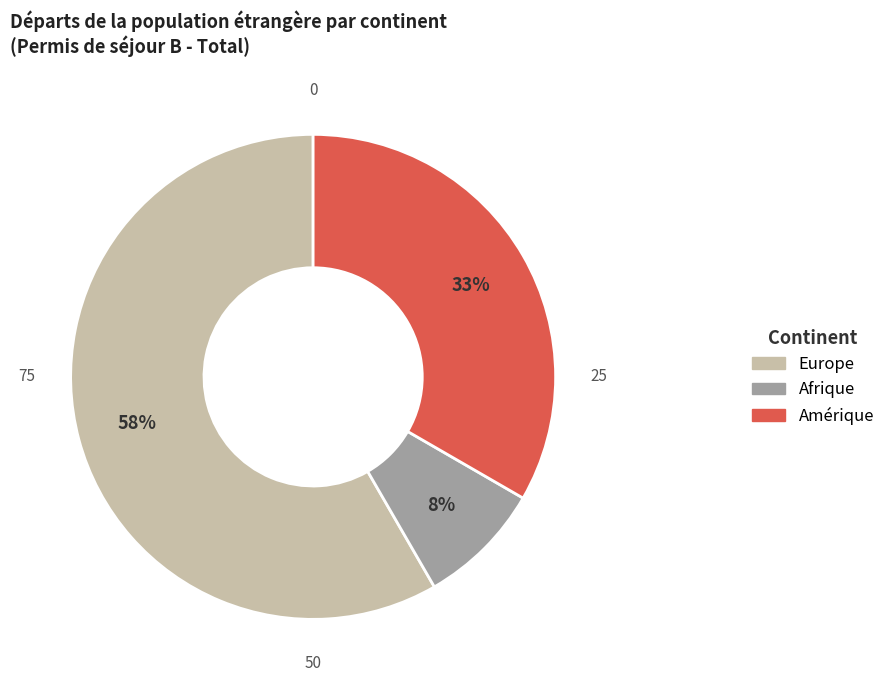

Is there a majority slice in this chart?

Yes